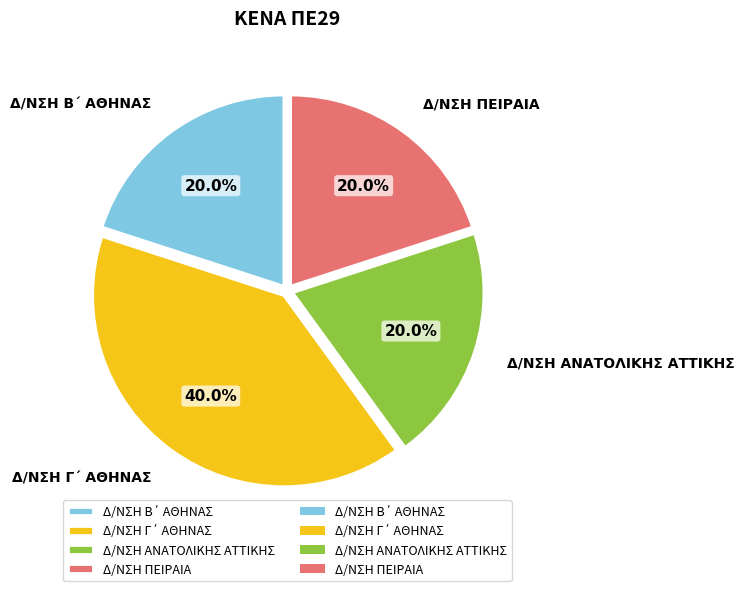

To the nearest percent, what is the average slice percentage?

25%